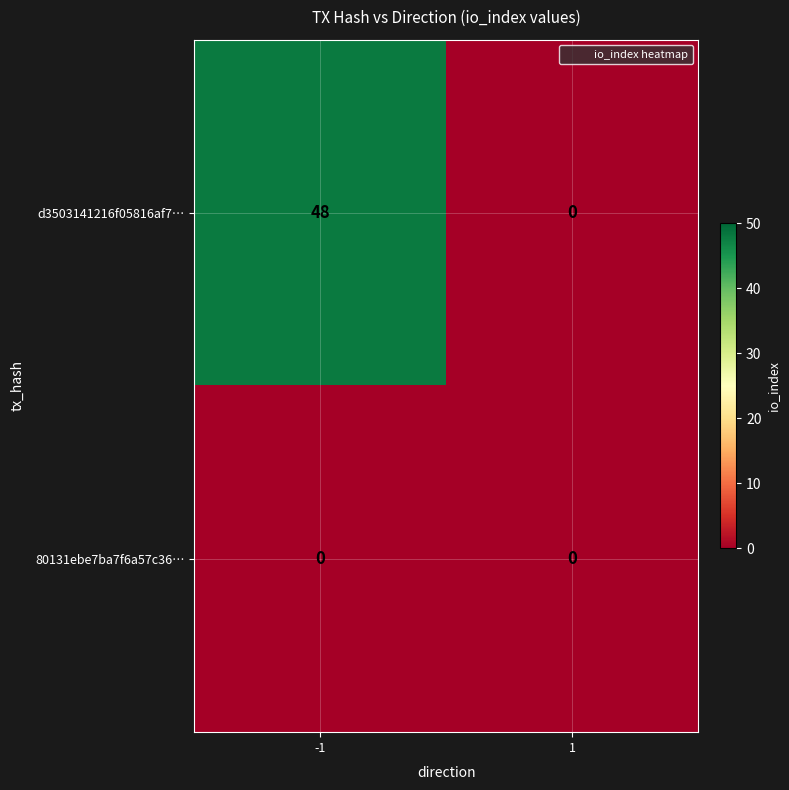

What is the maximum value shown in the chart?

48